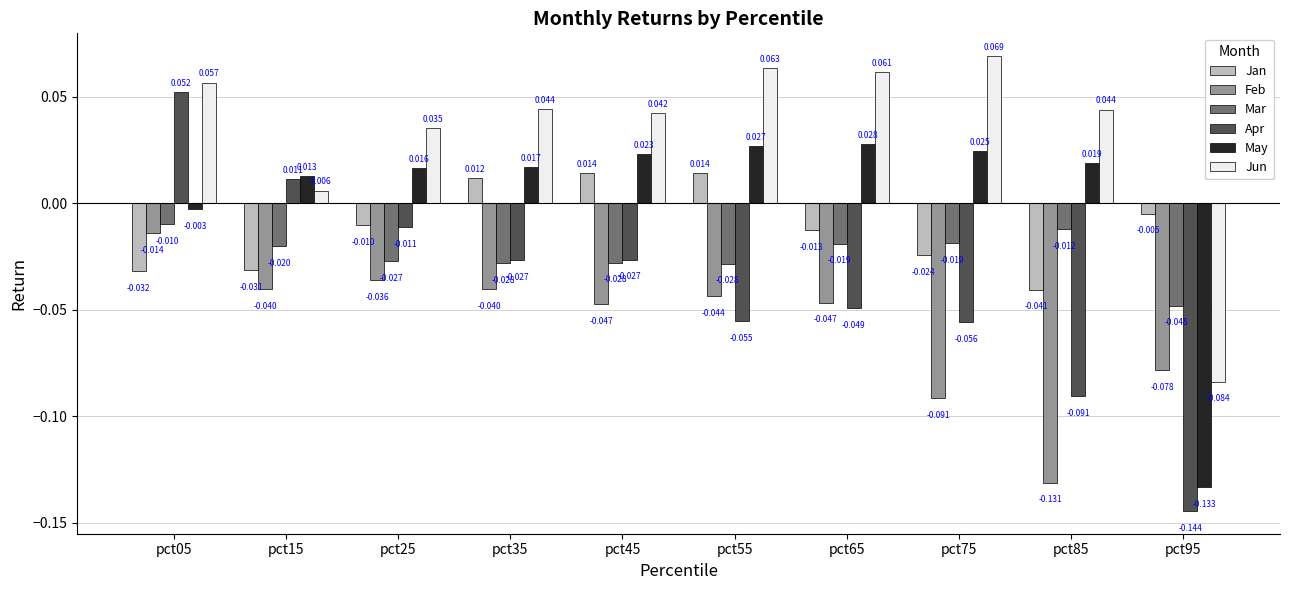

Which series changed the most between pct45 and pct65?

Jan